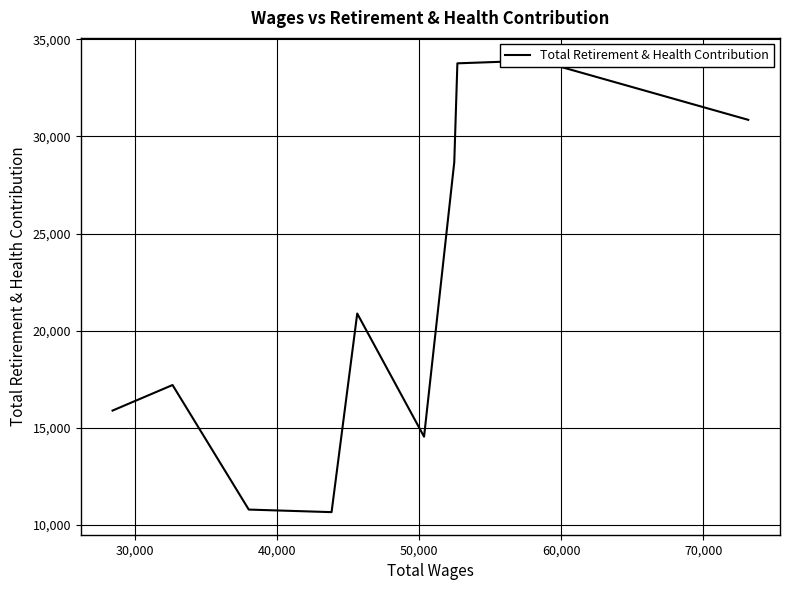

How many interior local peaks (higher than both neighbors) does the data have?

3